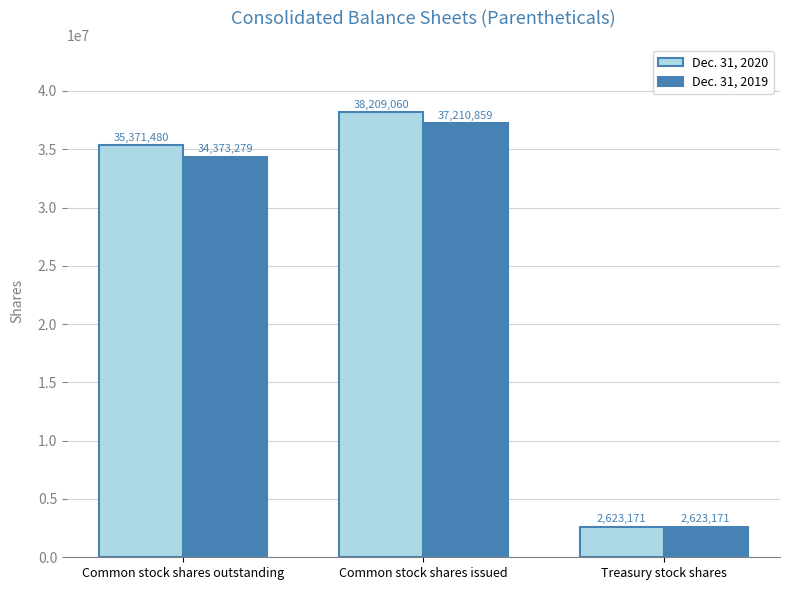

How many categories are shown in the chart?

3